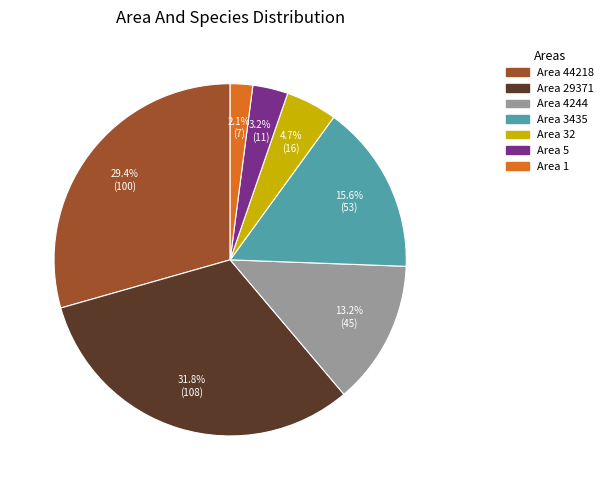

How many segments does this pie chart have?

7